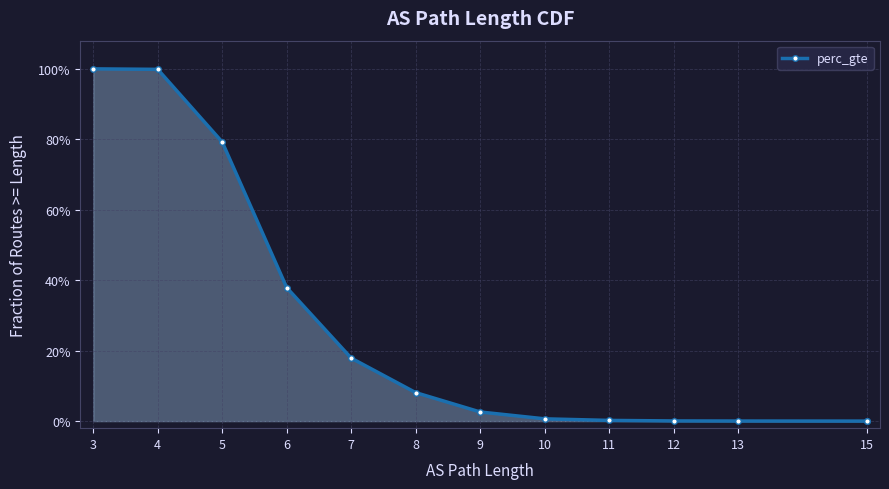

What is the greatest value displayed?

1.0